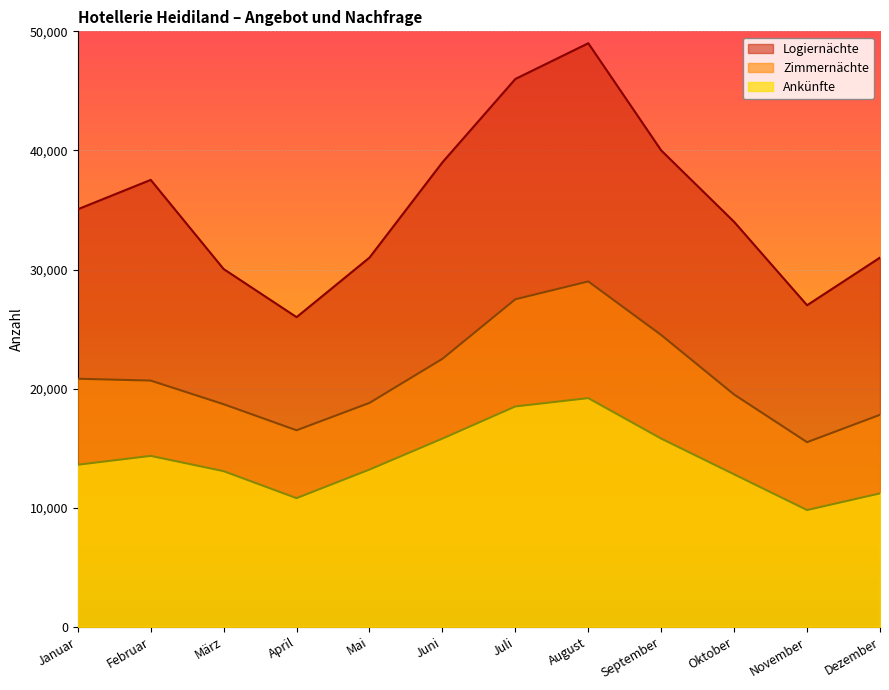

How many interior local peaks does the Ankünfte series have?

2